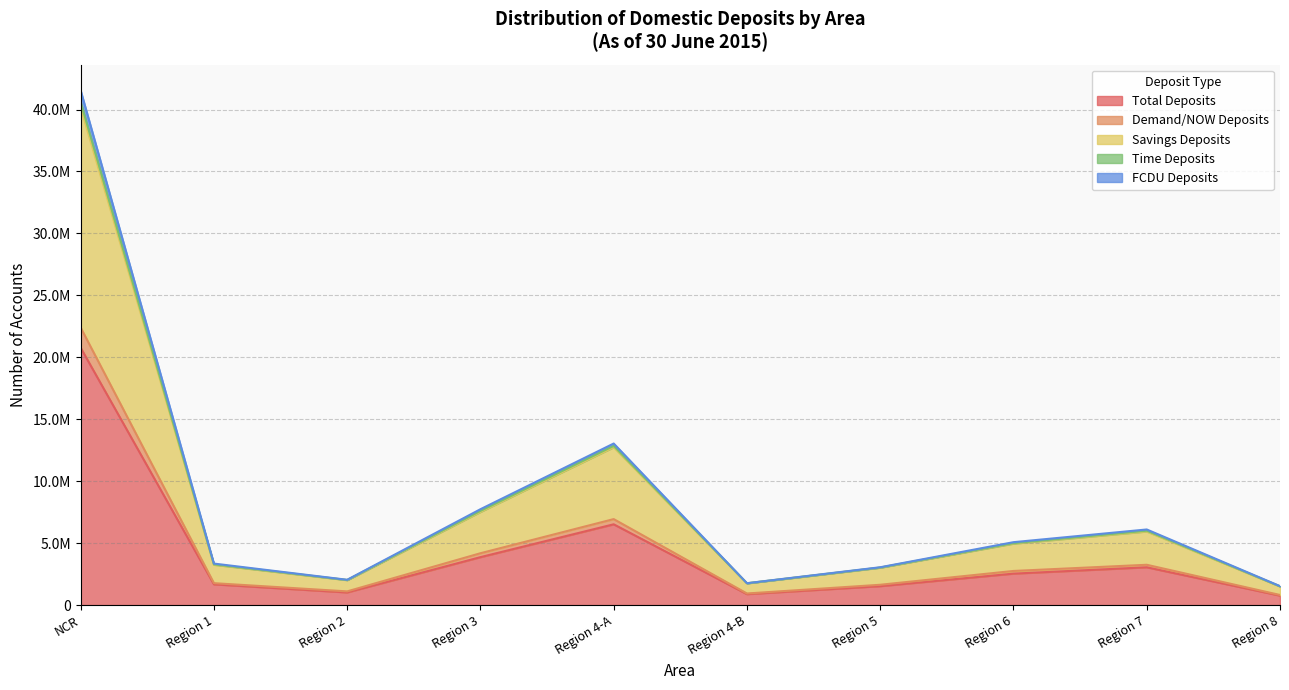

At which label does Savings Deposits reach its minimum?

Region 8